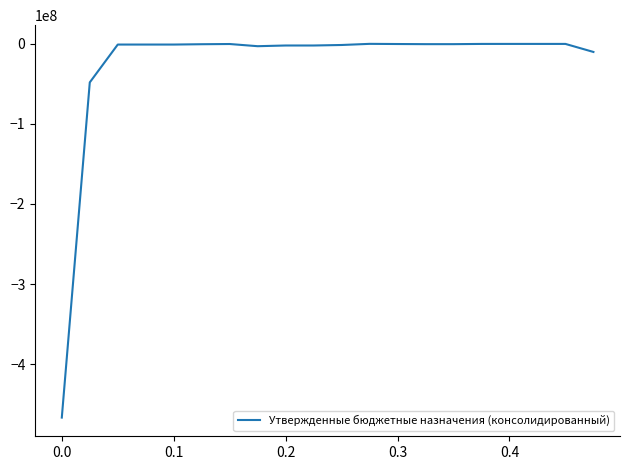

What is the difference between the maximum and minimum values?

466463250.2